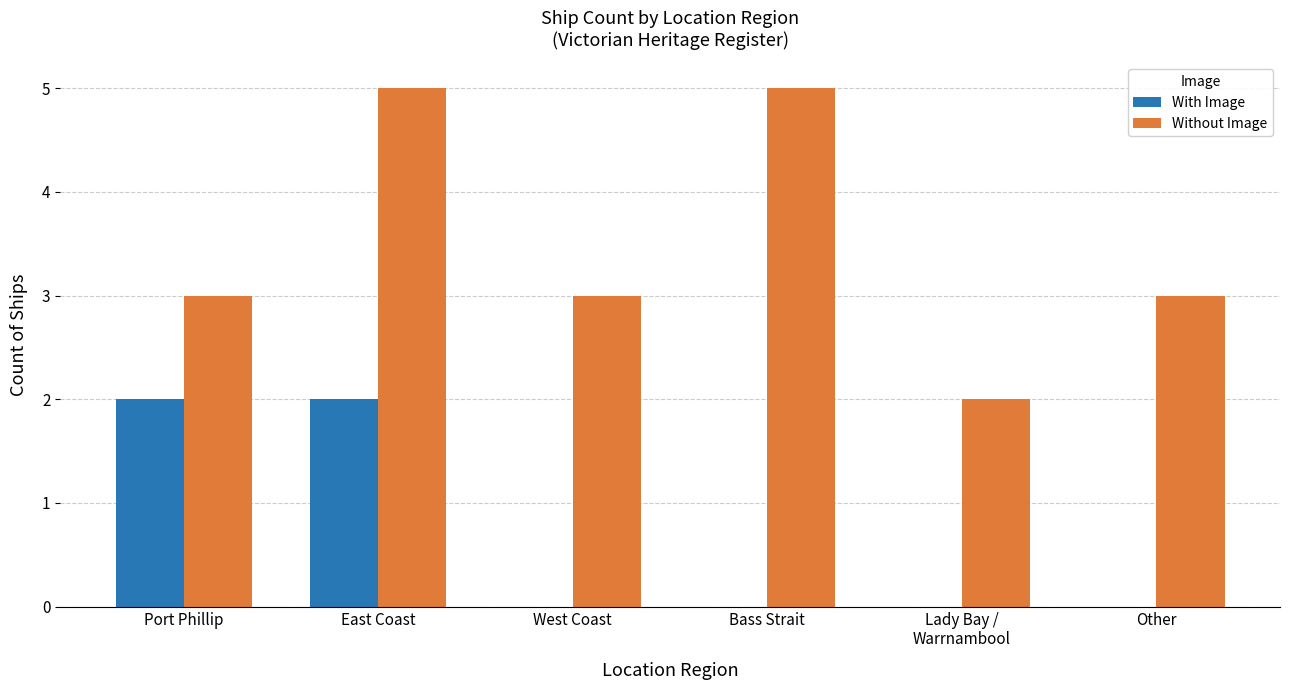

What are all the series names shown in the legend?

With Image, Without Image